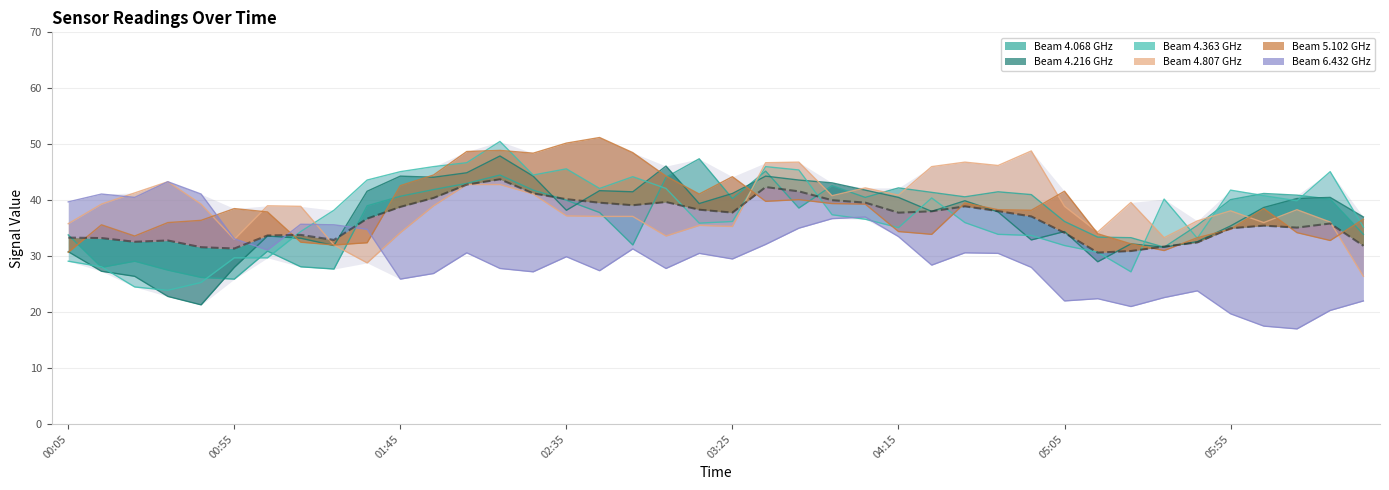

Is it true that 4.068 equals 22.1 at 2015/06/23 02:55?

False